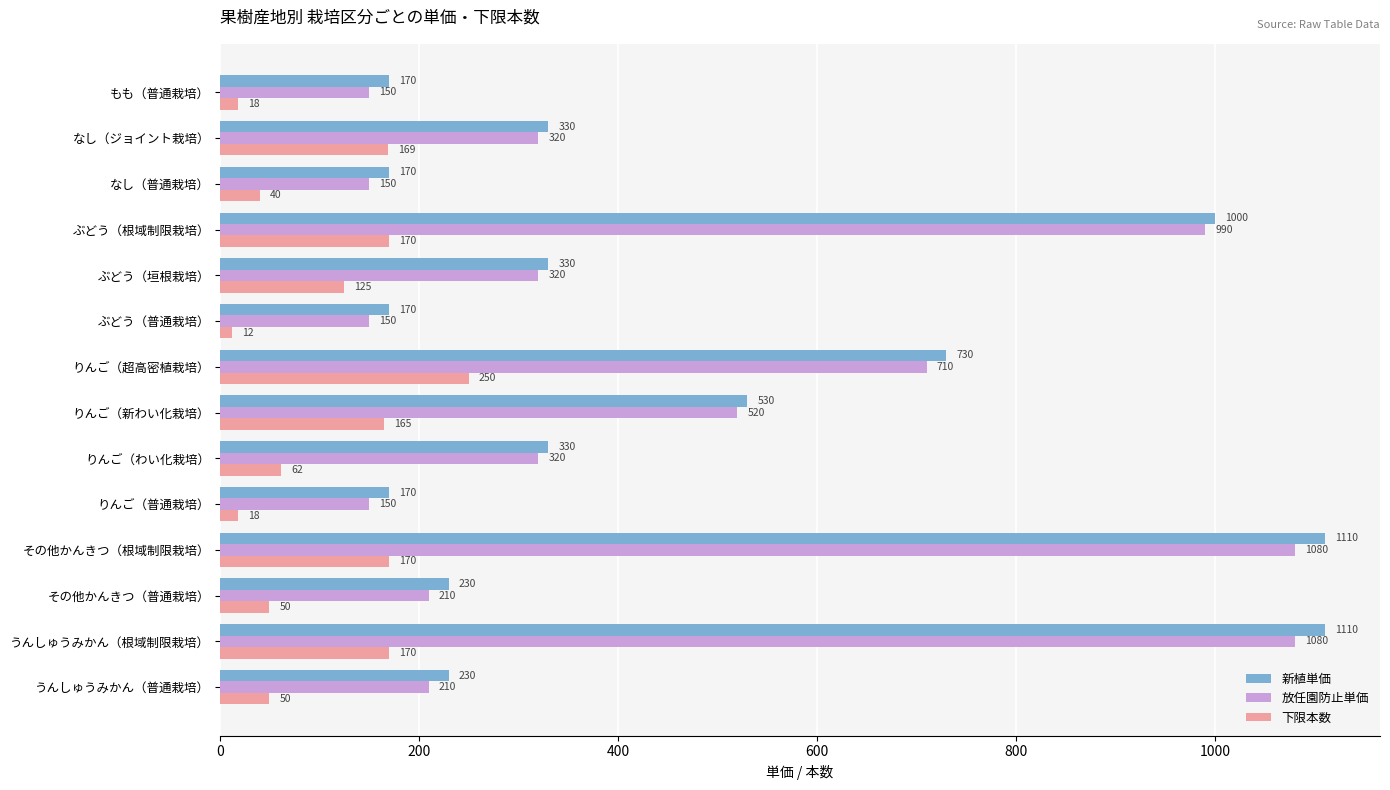

Which series has the widest spread of values?

新植単価